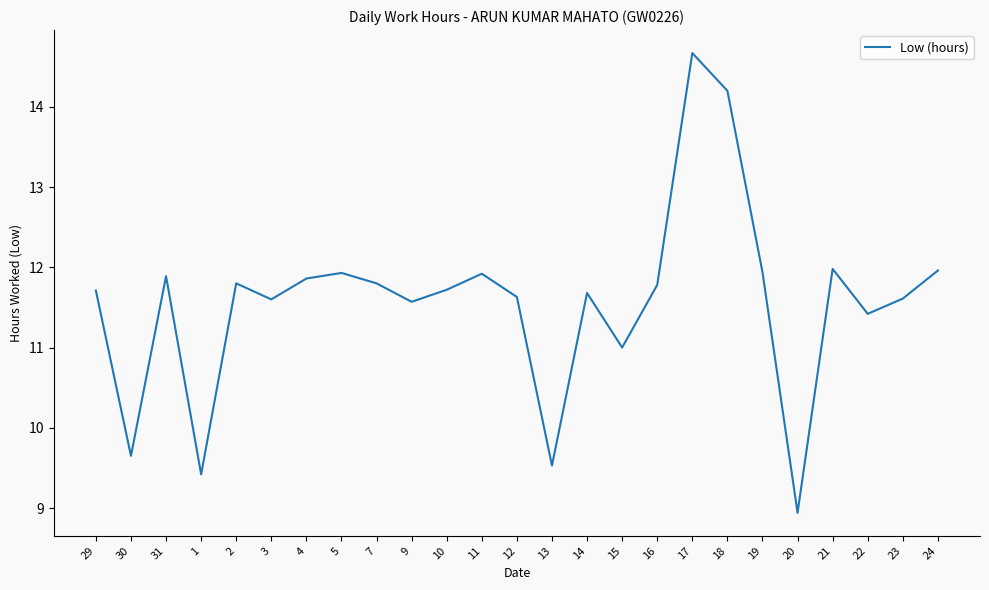

The value at 23 is 19.6. True or false?

False